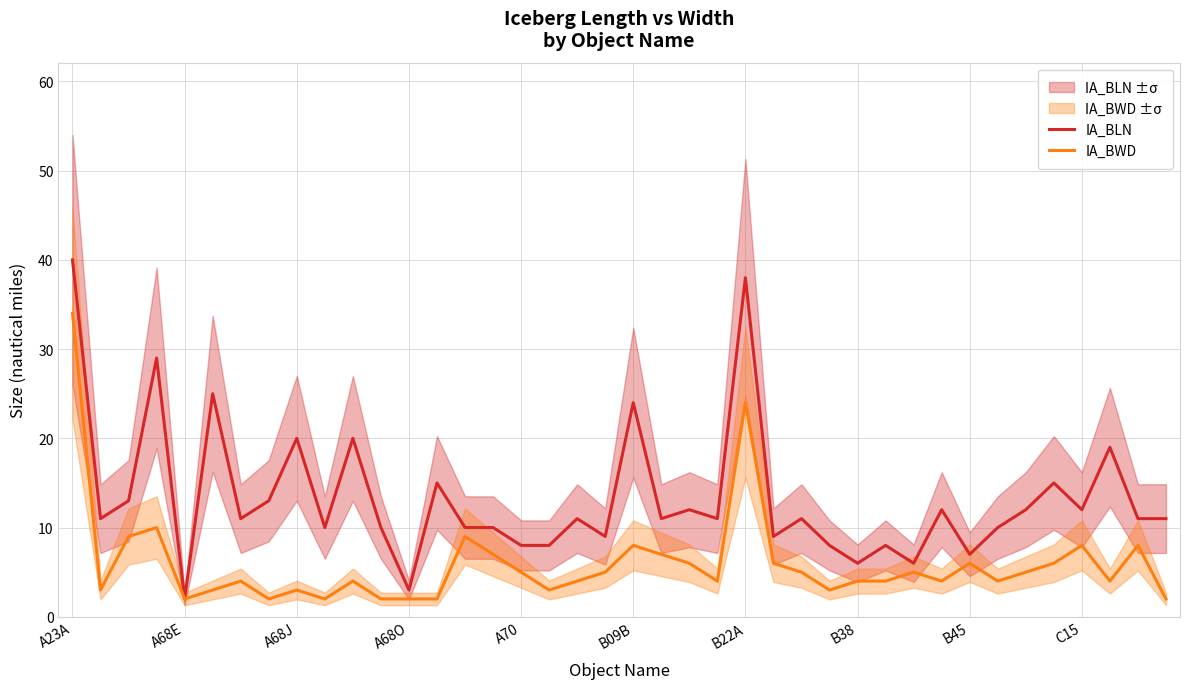

True or false: IA_BLN has a value of 10 at A70.

False